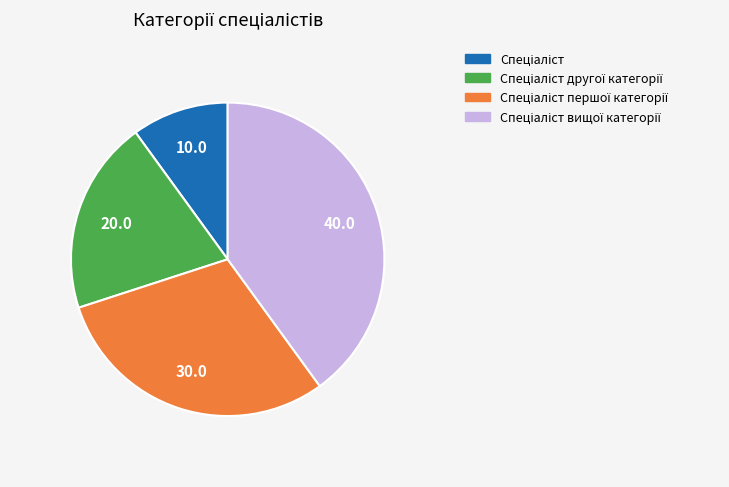

Is there a majority slice in this chart?

No